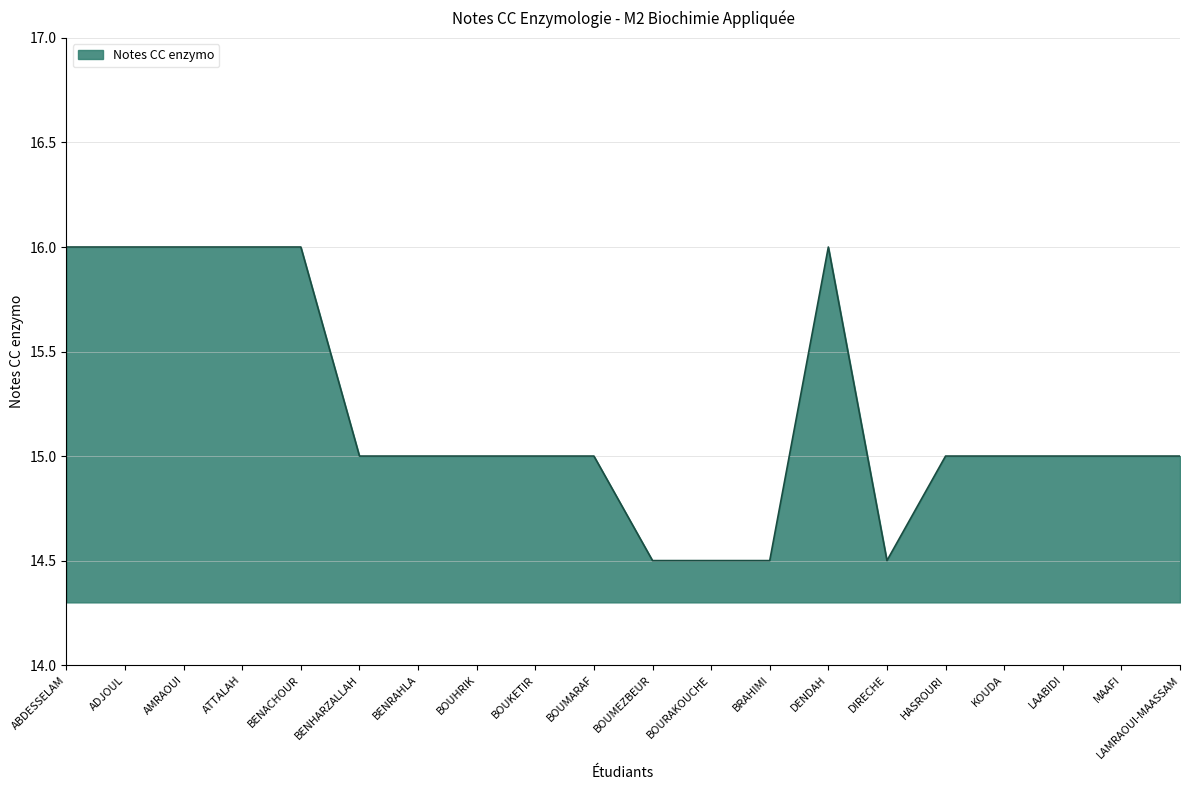

What is the approximate value at BOURAKOUCHE?

14.5